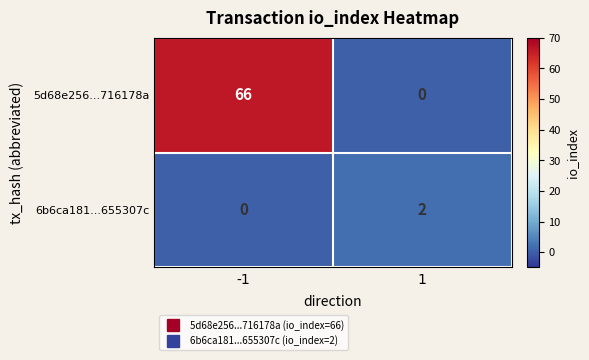

List the series in order of their peak value, highest first.

5d68e256...716178a, 6b6ca181...655307c